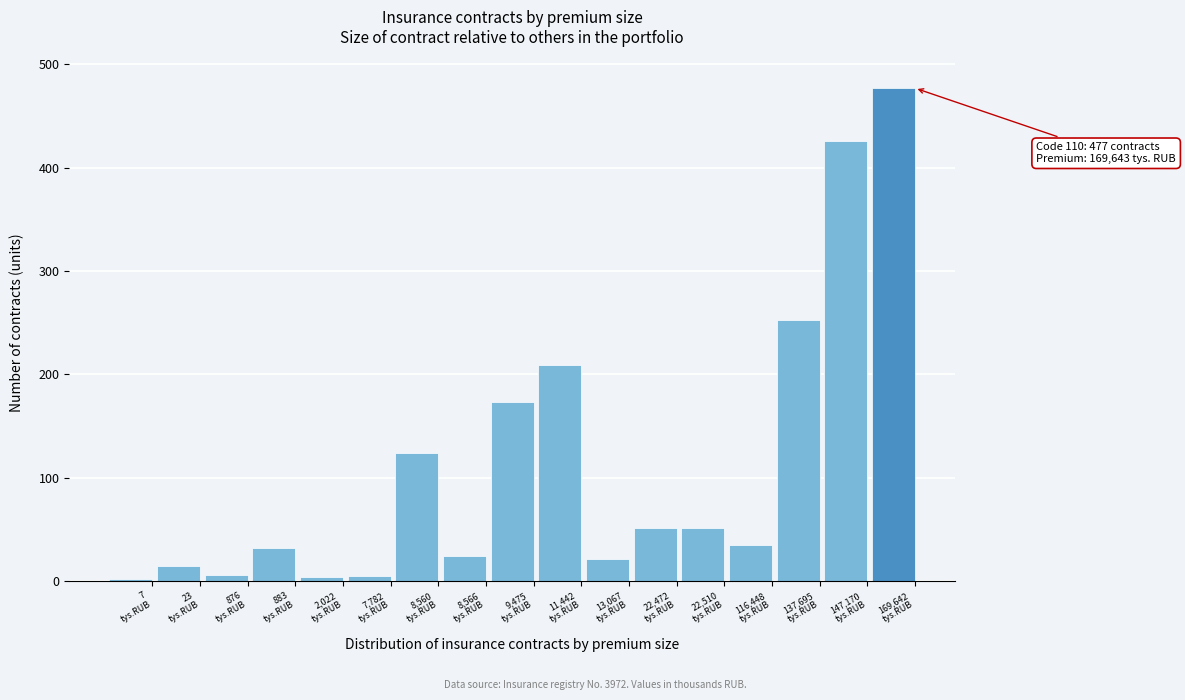

What is the maximum value shown in the chart?

477